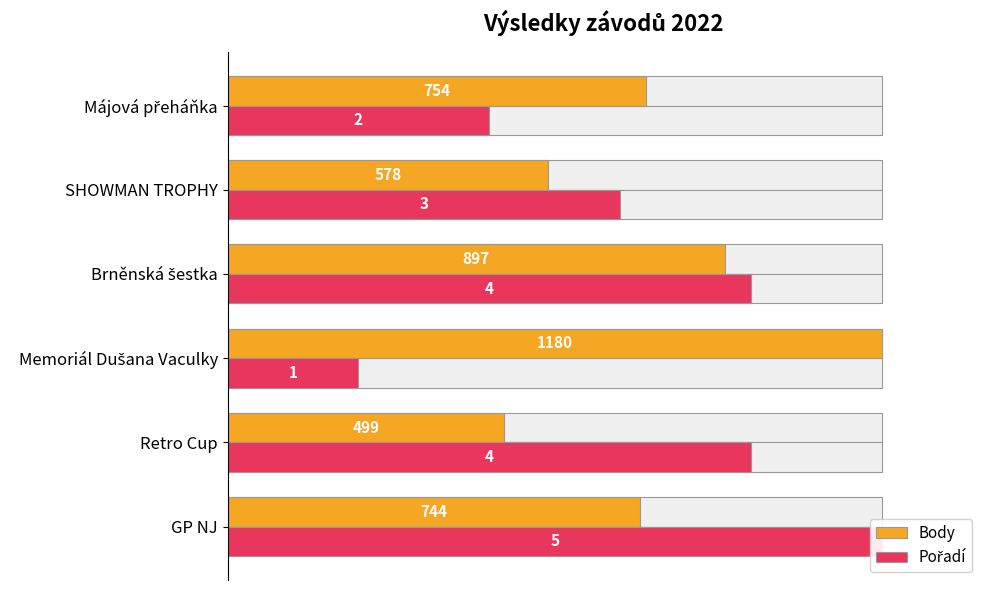

Is it true that Pořadí equals 27.0 at Retro Cup?

False